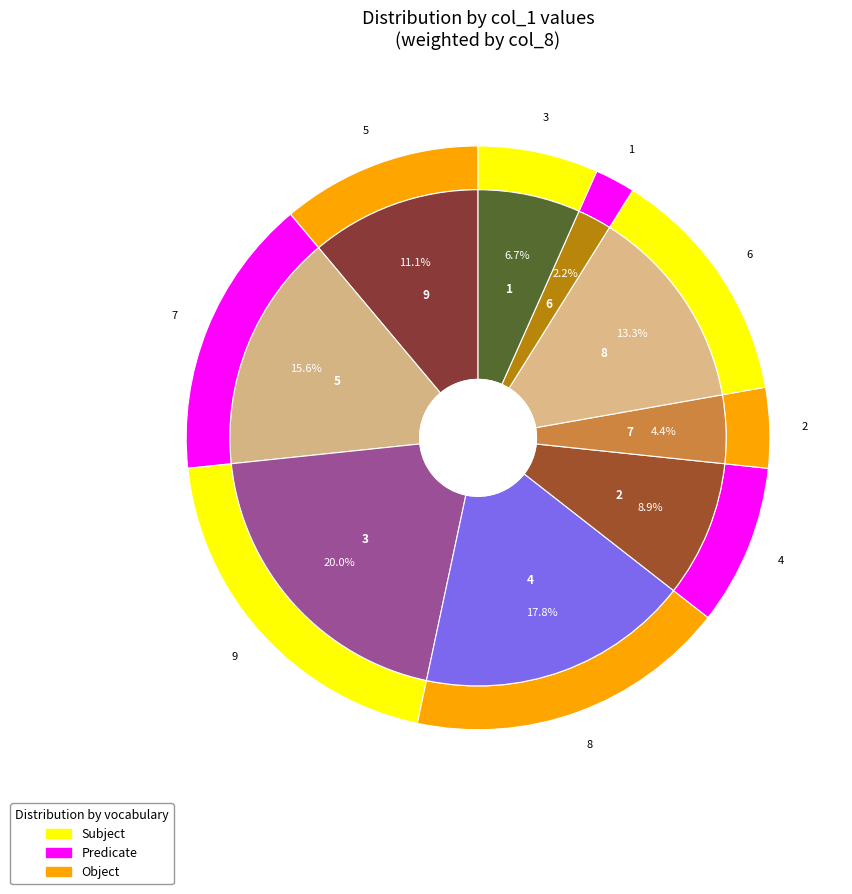

To the nearest percent, what portion does 1 represent?

7%